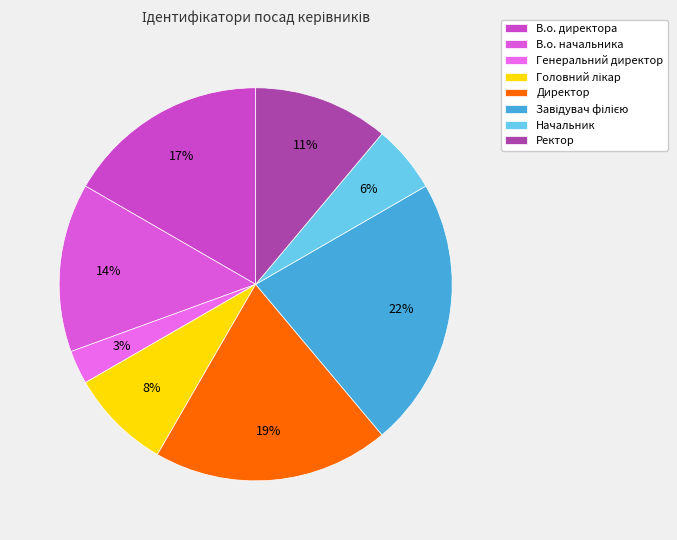

To the nearest percent, what percentage of the pie is Головний лікар?

8%